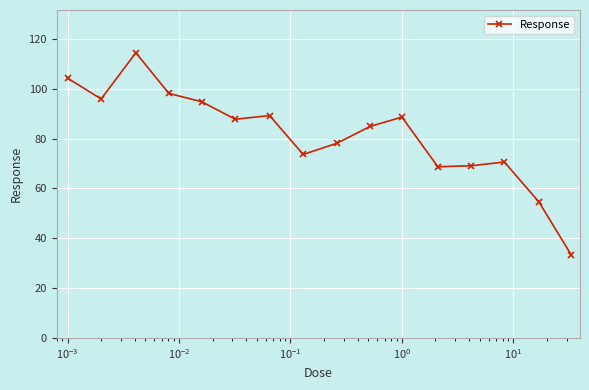

What is the sum of all values?

1306.7